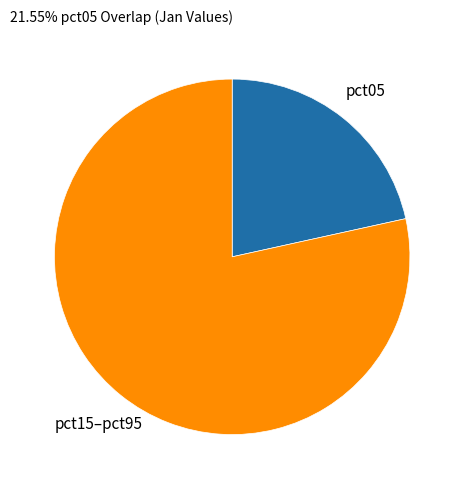

What is the largest slice in the pie chart?

pct15–pct95